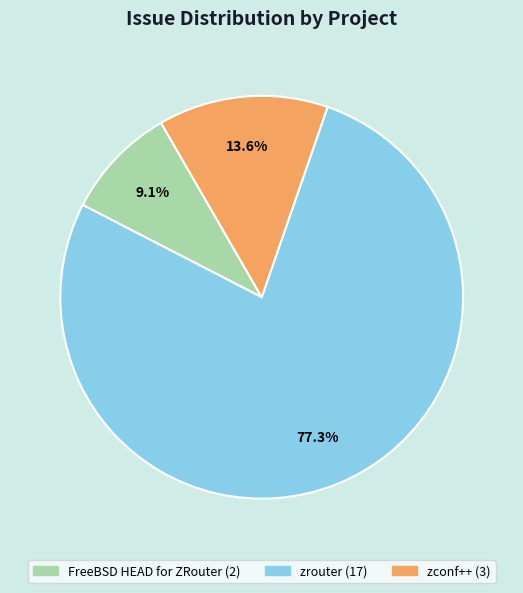

Is there a majority slice in this chart?

Yes